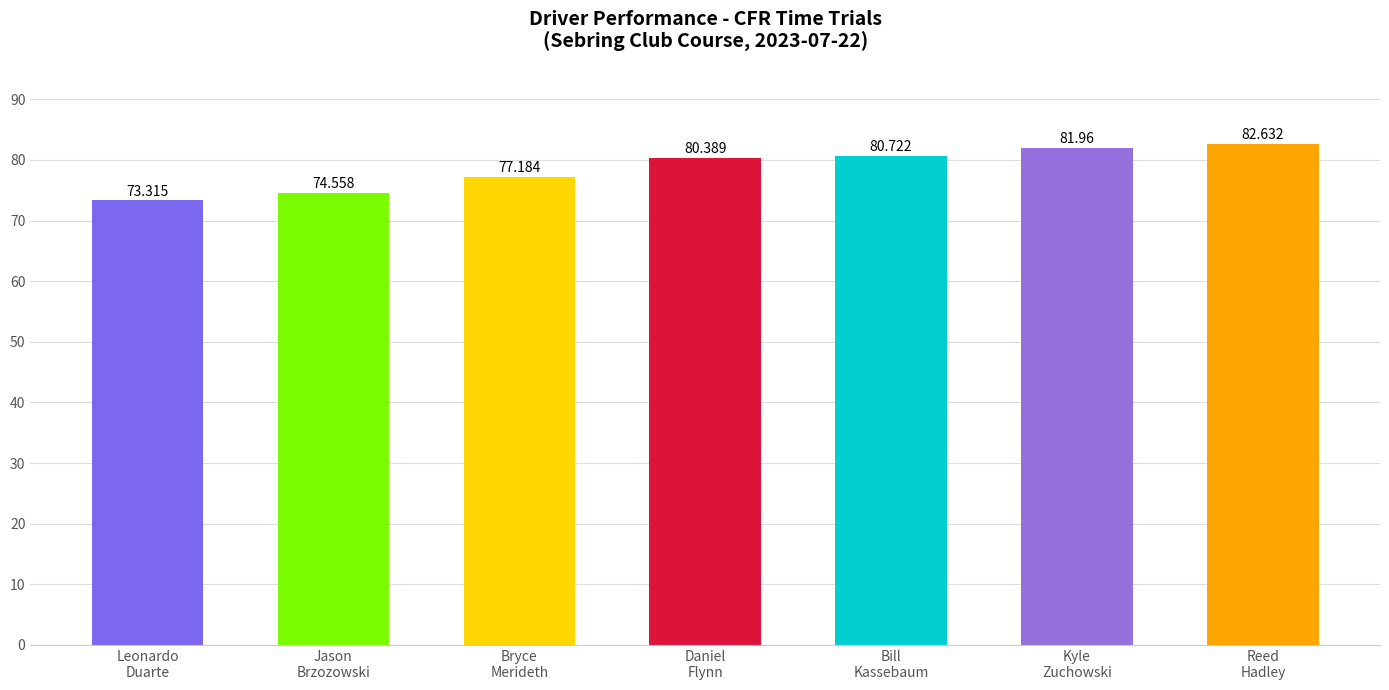

Is it true that the value at Jason
Brzozowski is 74.6?

True